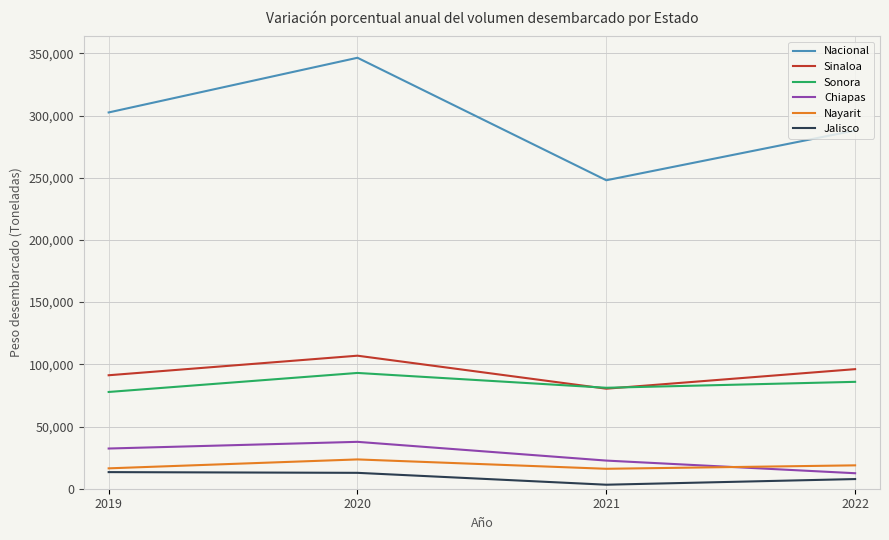

Which series has the largest total across all categories?

Nacional